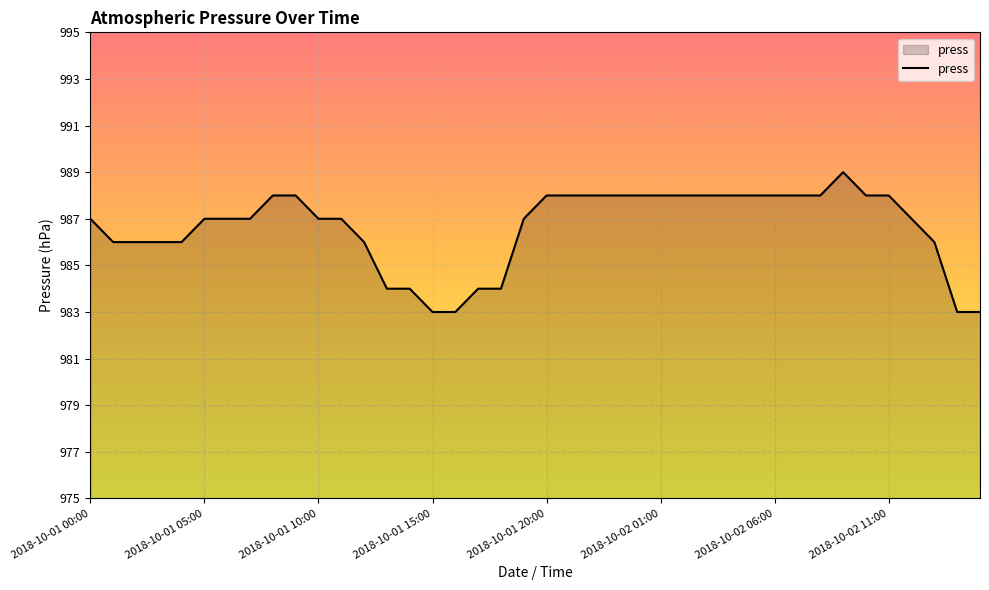

What is the difference between the maximum and minimum values?

6